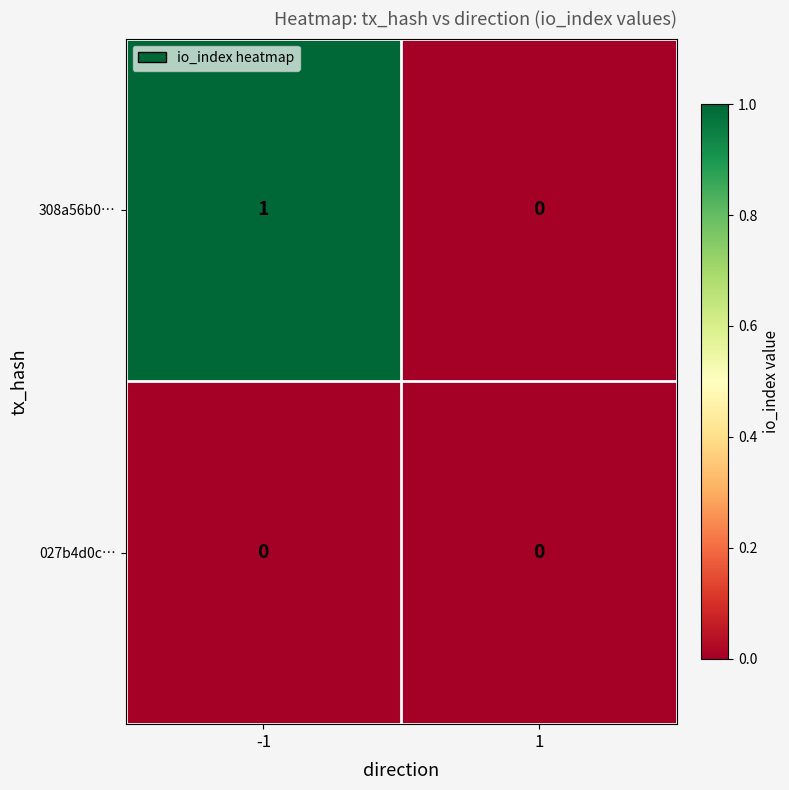

Which series has the largest total across all categories?

308a56b0…